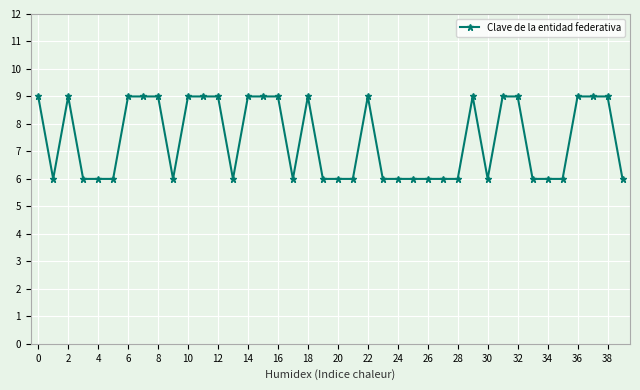

What is the minimum value shown in the chart?

6